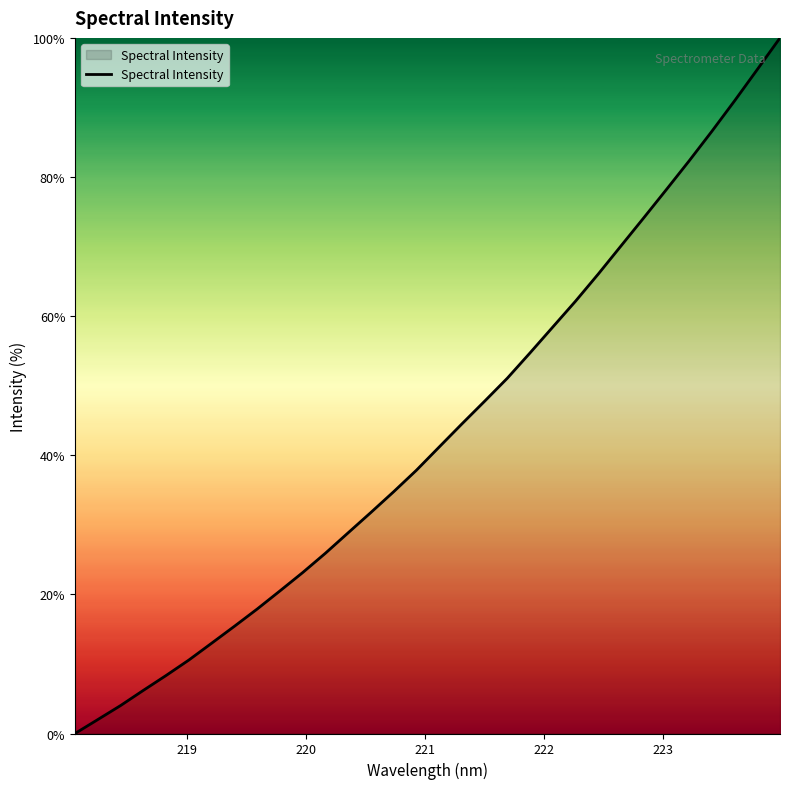

What is the difference between the maximum and minimum values?

100.0